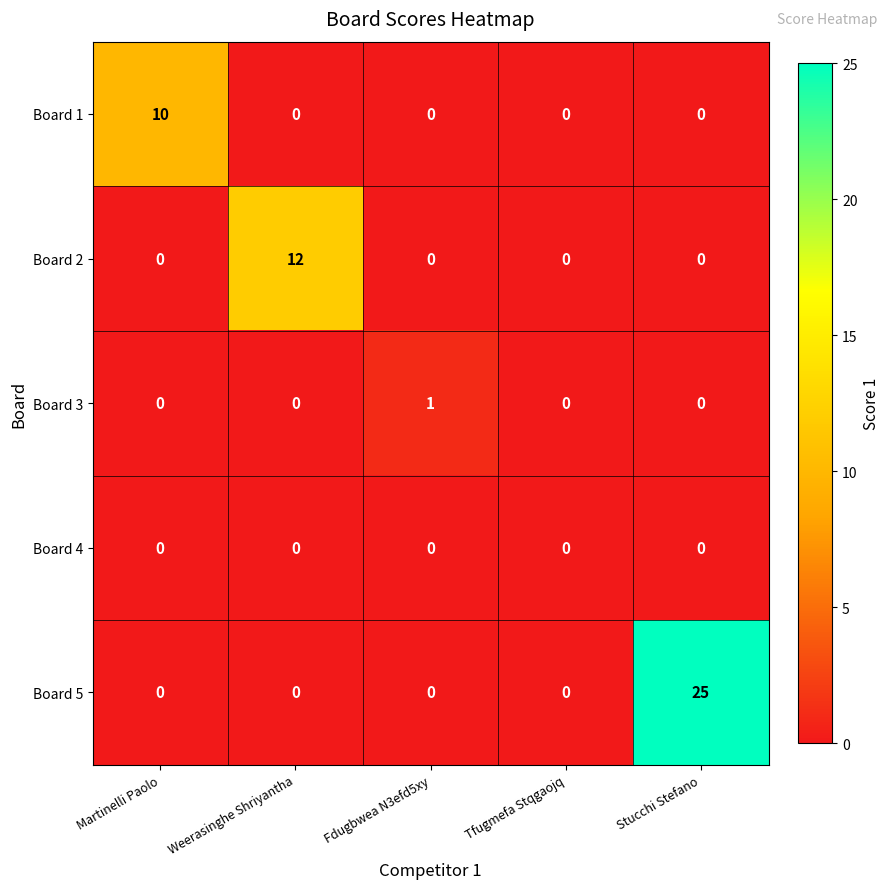

How many series are shown in this chart?

5